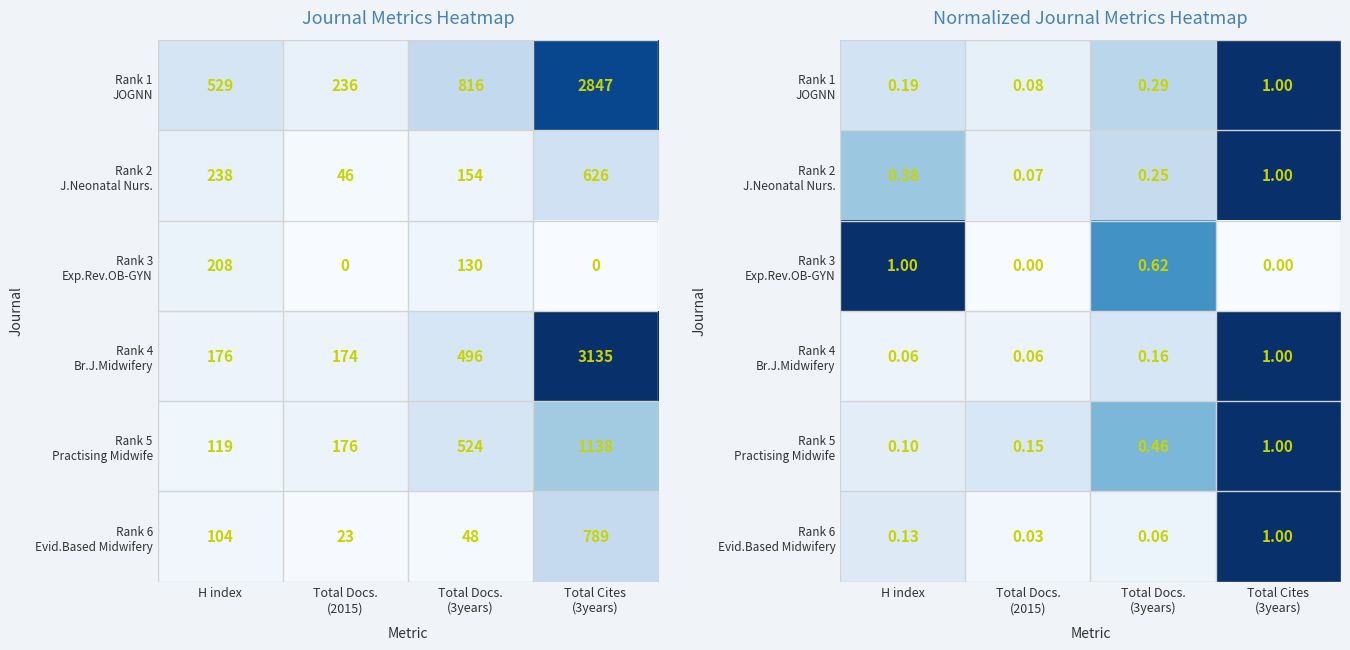

Which has a higher value, H index or Total Cites
(3years)?

Total Cites
(3years)